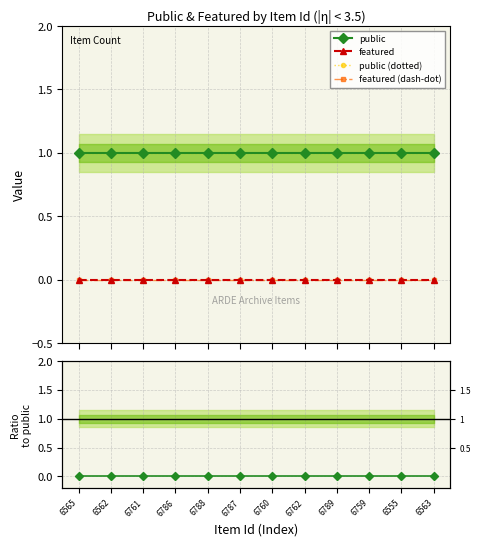

What is the spread (max minus min) of values at 6562?

1